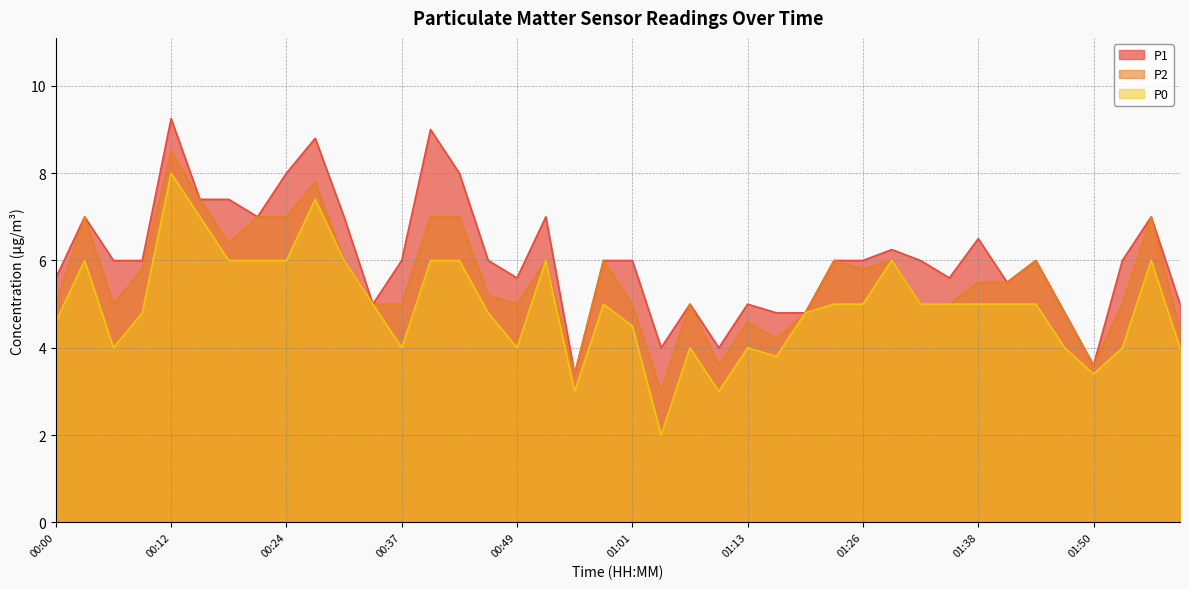

True or false: P2 and P0 intersect in this chart.

False